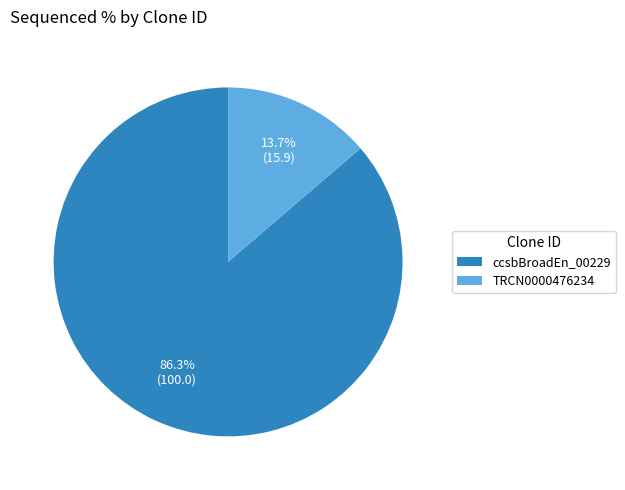

How many segments does this pie chart have?

2